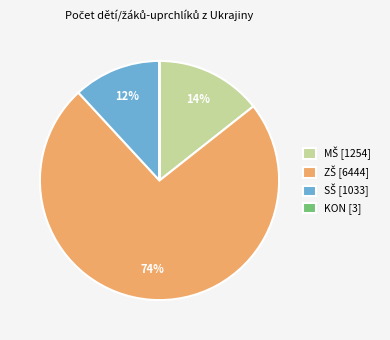

Is there any slice that represents more than half of the pie?

Yes